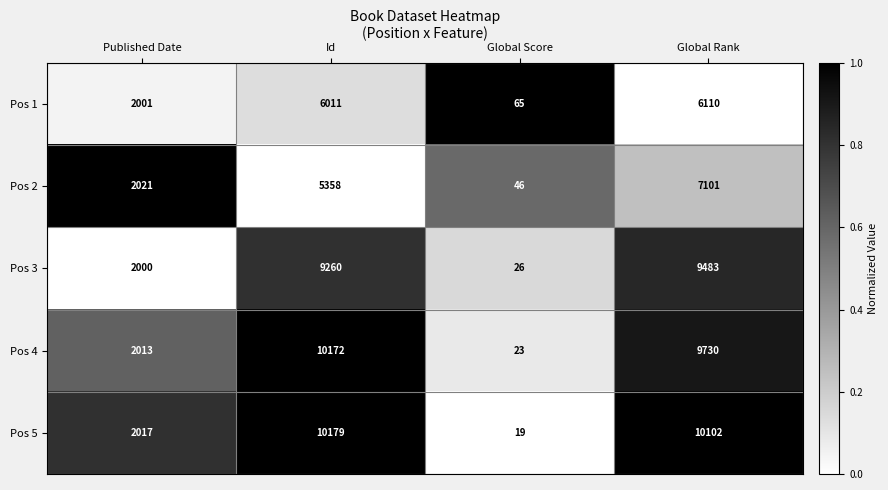

At Id, list the series in order from smallest to largest.

Pos 2, Pos 1, Pos 3, Pos 4, Pos 5